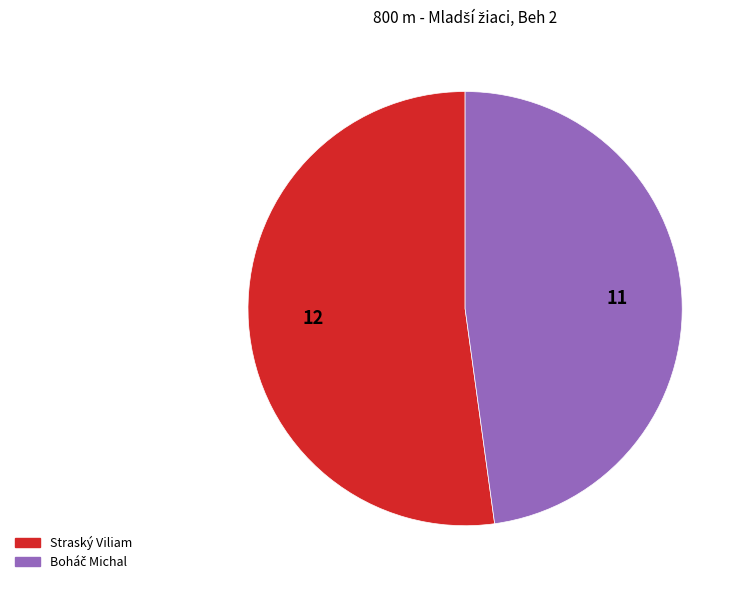

True or false: Straský Viliam accounts for 61% of the total.

False